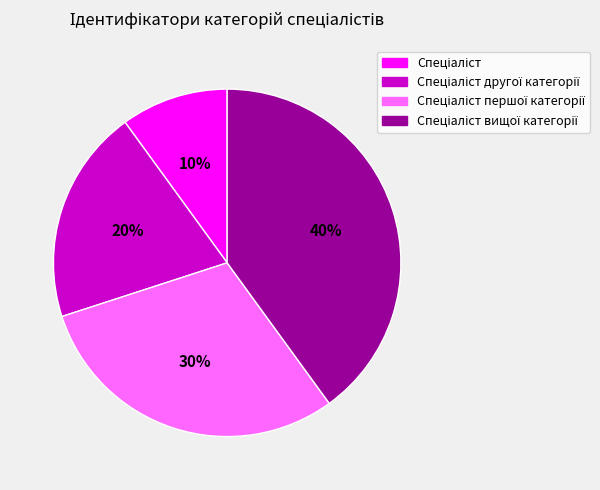

To the nearest percent, what is the average slice percentage?

25%